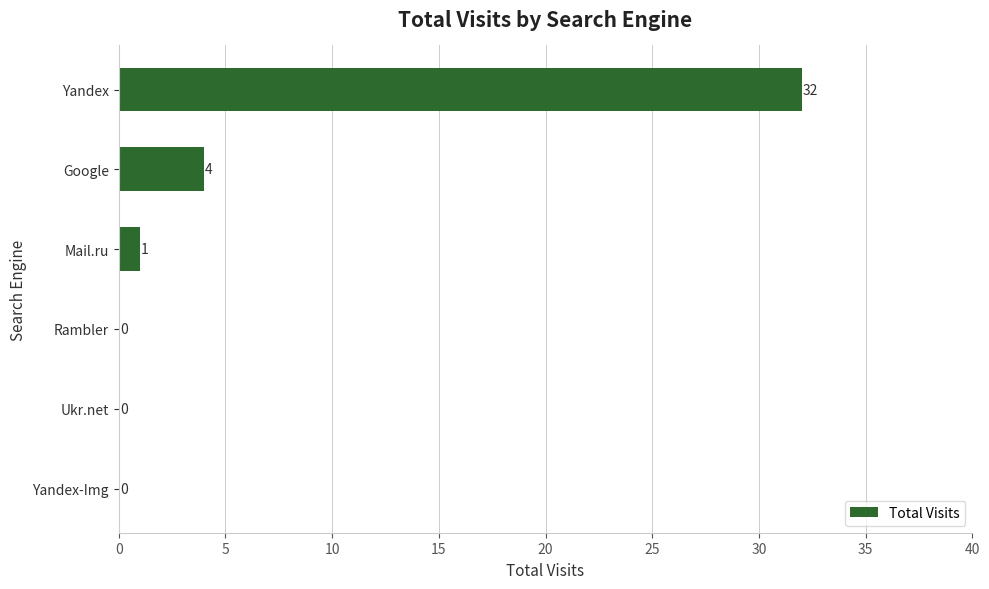

The value at Google is 7. True or false?

False